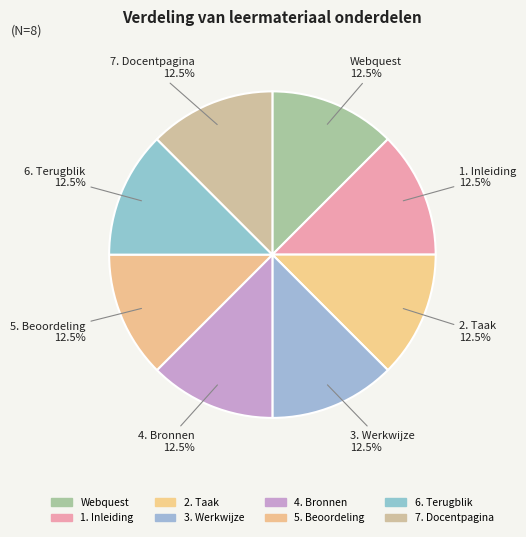

Rank the categories by value from highest to lowest.

7. Docentpagina, 6. Terugblik, 5. Beoordeling, 4. Bronnen, 3. Werkwijze, 2. Taak, 1. Inleiding, Webquest